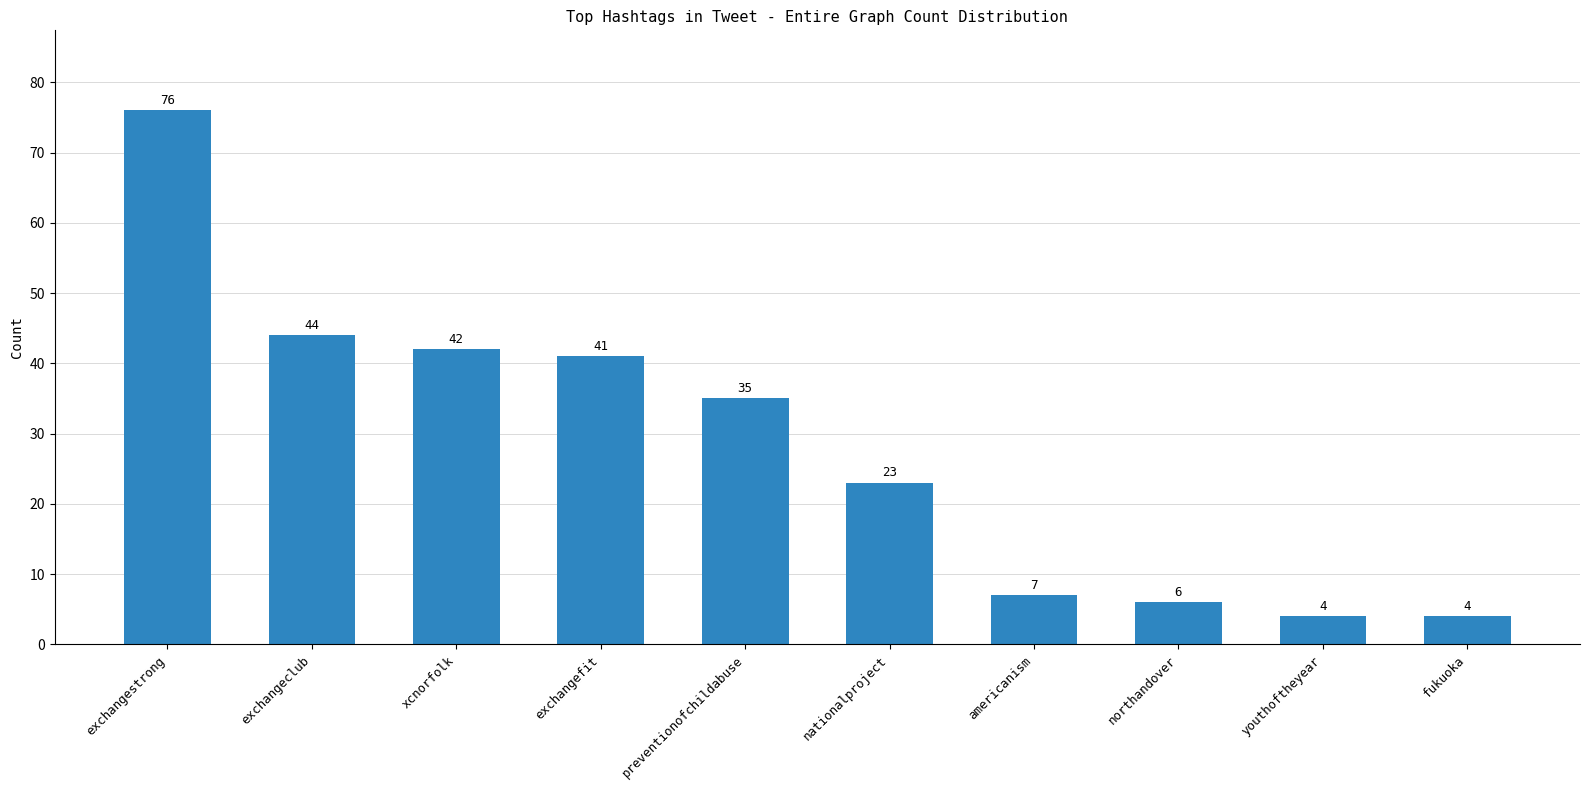

Reading left to right, list all the values displayed in this chart.

76	44	42	41	35	23	7	6	4	4